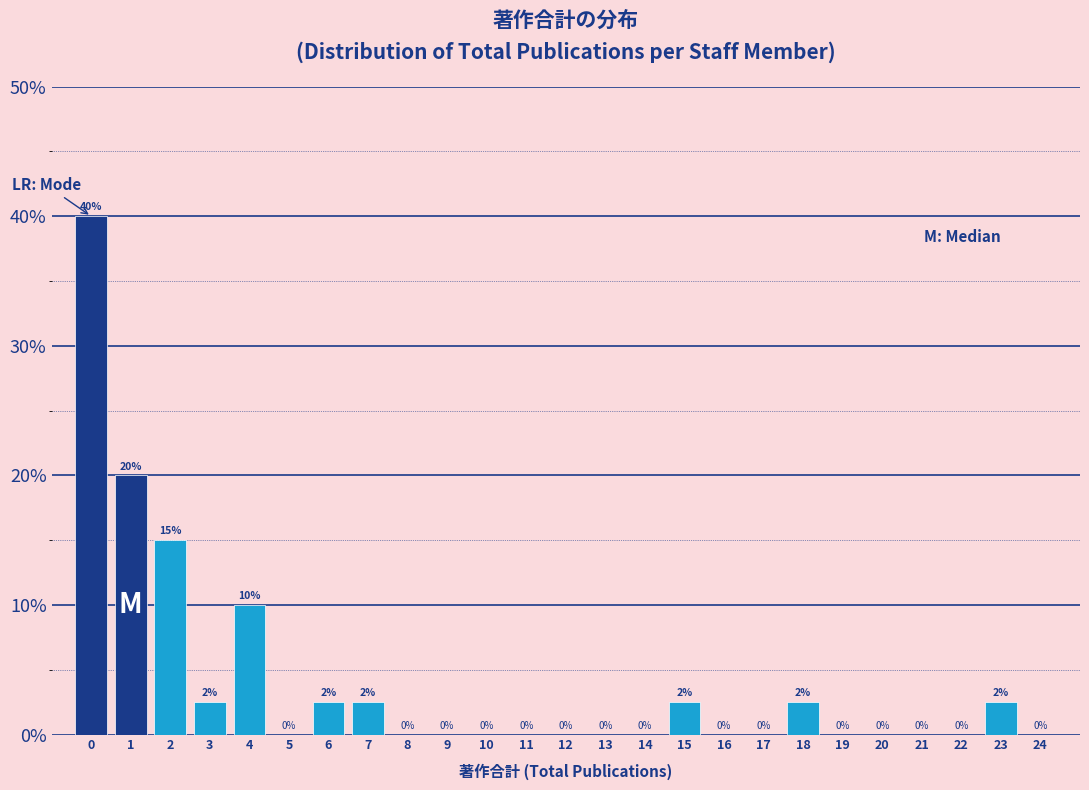

The value at 0 is 18.0. True or false?

False